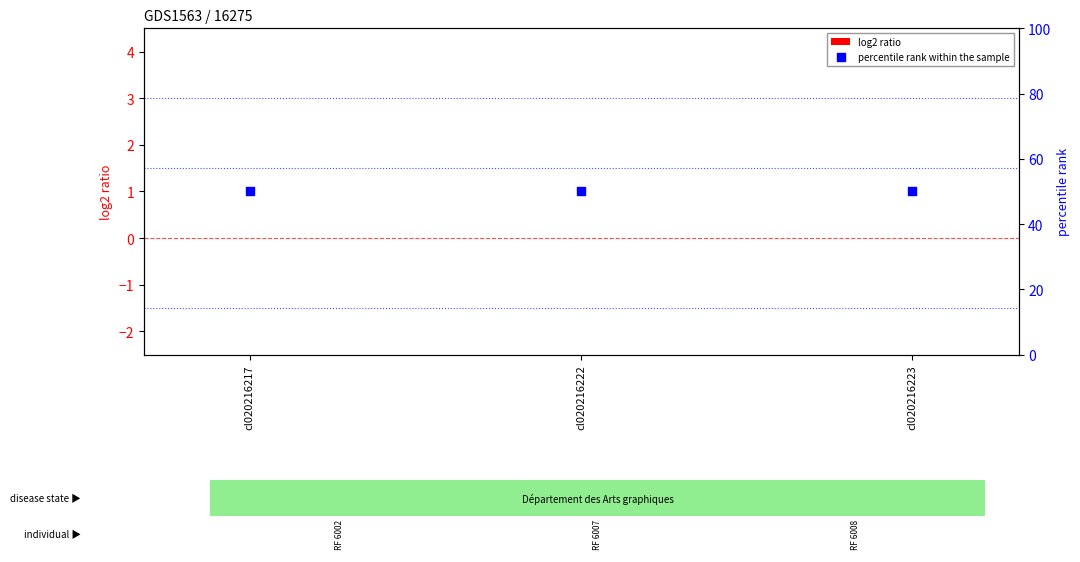

Which series has the widest spread of Y values?

log2 ratio